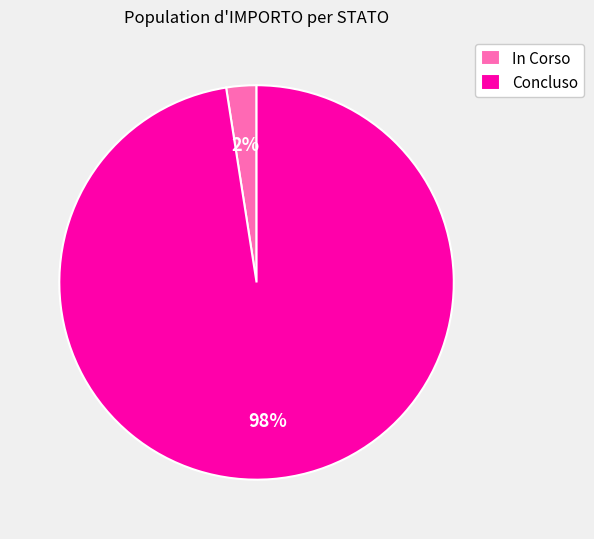

Which has a higher value, In Corso or Concluso?

Concluso